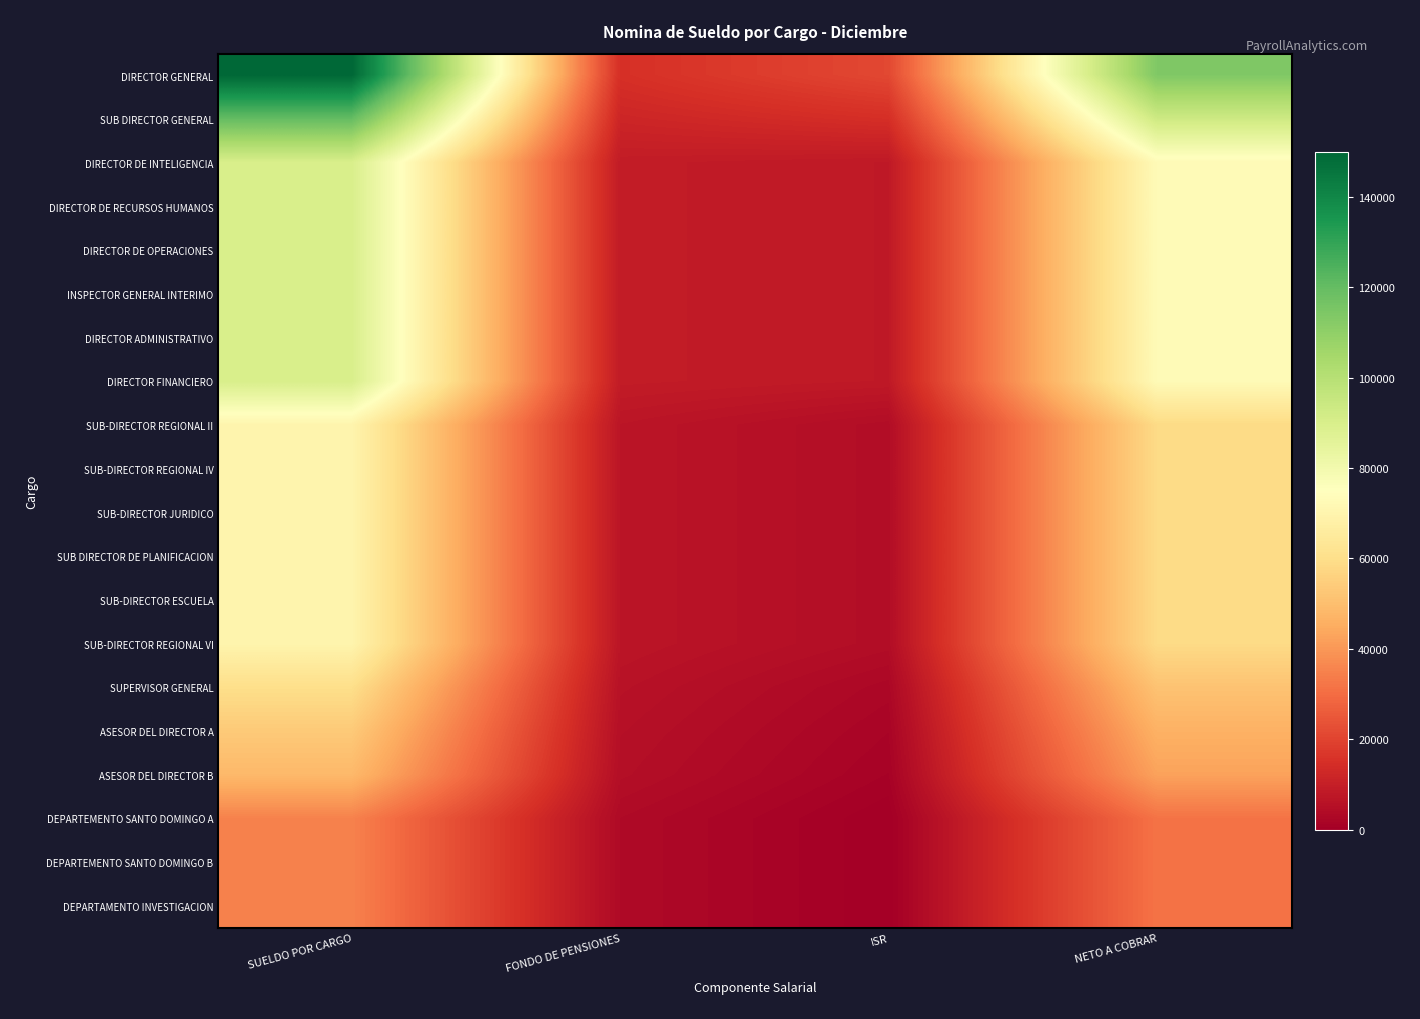

Rank the series by their maximum value, from highest to lowest.

DIRECTOR GENERAL, SUB DIRECTOR GENERAL, DIRECTOR DE INTELIGENCIA, DIRECTOR DE RECURSOS HUMANOS, DIRECTOR DE OPERACIONES, INSPECTOR GENERAL INTERIMO, DIRECTOR ADMINISTRATIVO, DIRECTOR FINANCIERO, SUB-DIRECTOR REGIONAL II, SUB-DIRECTOR REGIONAL IV, SUB-DIRECTOR JURIDICO, SUB DIRECTOR DE PLANIFICACION, SUB-DIRECTOR ESCUELA, SUB-DIRECTOR REGIONAL VI, SUPERVISOR GENERAL, ASESOR DEL DIRECTOR A, ASESOR DEL DIRECTOR B, DEPARTEMENTO SANTO DOMINGO A, DEPARTEMENTO SANTO DOMINGO B, DEPARTAMENTO INVESTIGACION